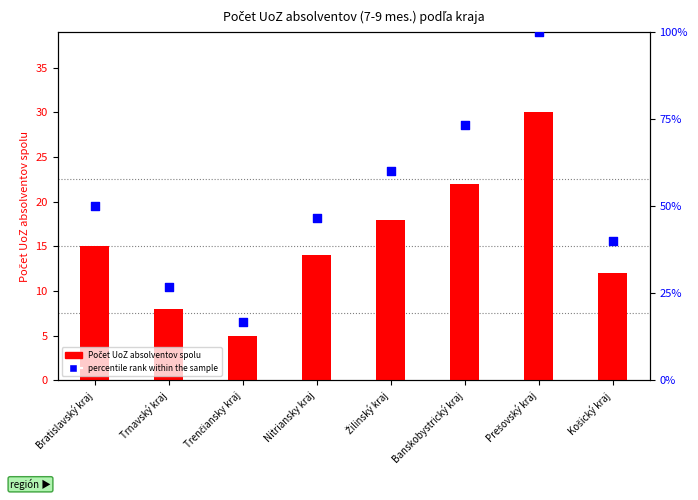

Between Bratislavský kraj and Žilinský kraj, which is larger?

Žilinský kraj